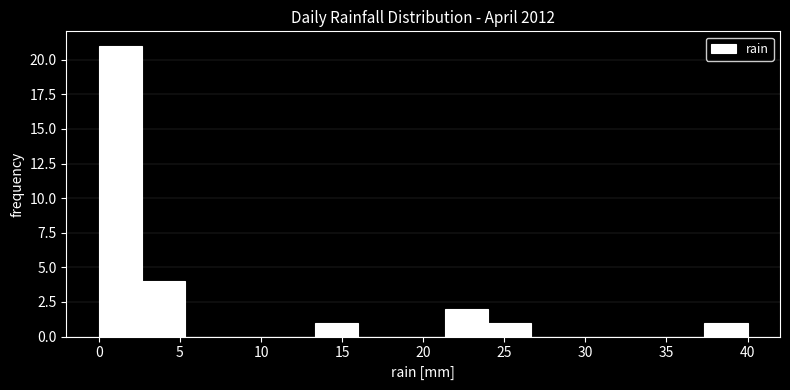

Reading left to right, list every bar in this chart as the range it spans on the x-axis followed by its height. Neither the bar edges nor the heights are printed on the chart, so give them approximately, as read against the axes.

0.0 to 2.5: 21
2.5 to 5.5: 4
5.5 to 8.0: 0
8.0 to 10.5: 0
10.5 to 13.5: 0
13.5 to 16.0: 1
16.0 to 18.5: 0
18.5 to 21.5: 0
21.5 to 24.0: 2
24.0 to 26.5: 1
26.5 to 29.5: 0
29.5 to 32.0: 0
32.0 to 34.5: 0
34.5 to 37.5: 0
37.5 to 40.0: 1